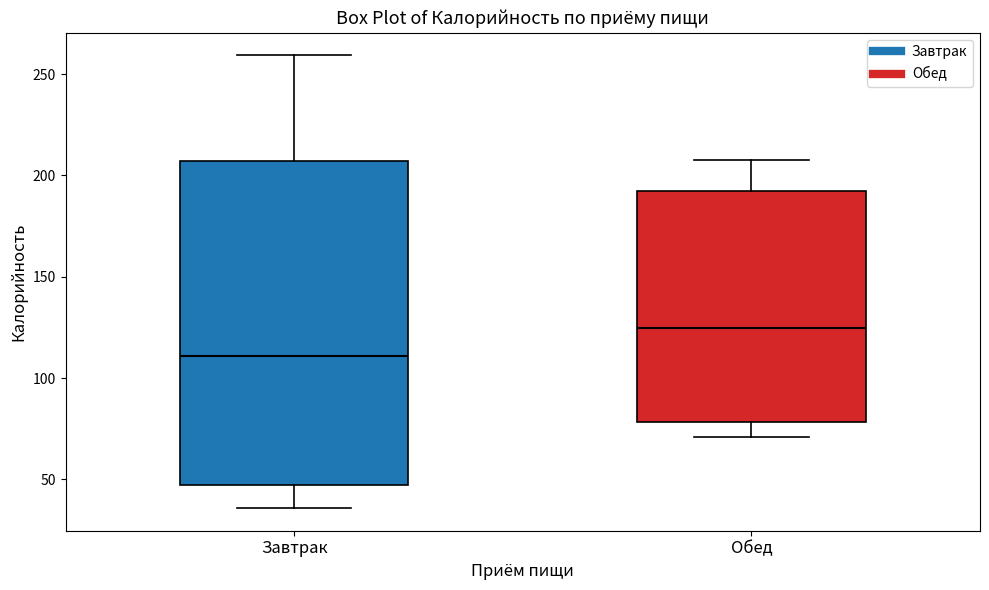

Which box has the highest median line?

Обед